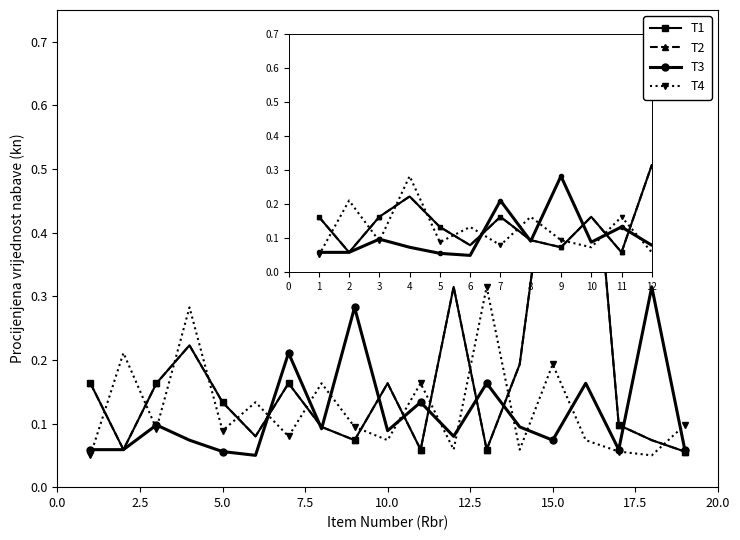

Which label corresponds to the largest value in the chart?

15